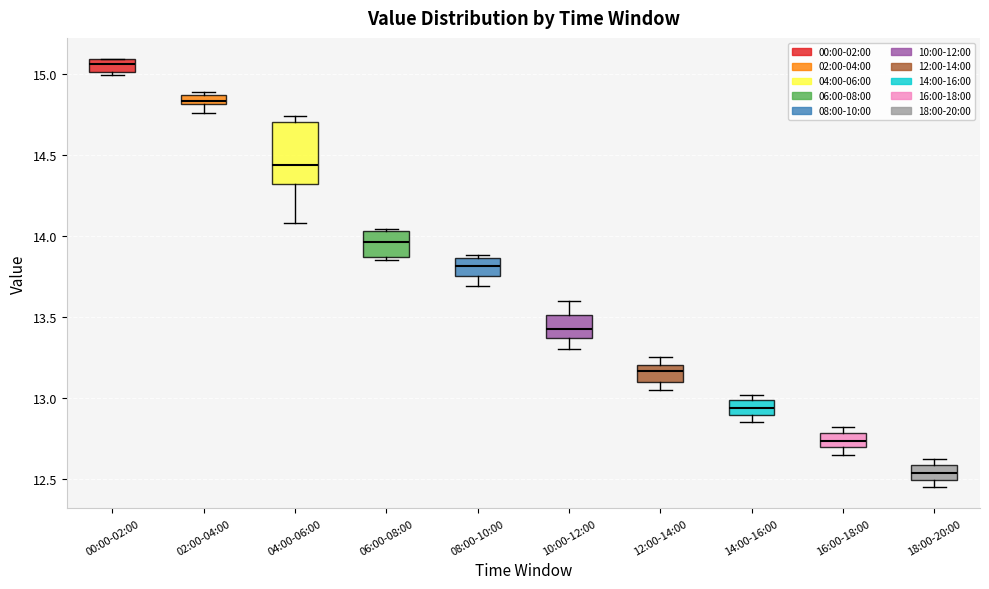

Where does the median line of the box for 12:00-14:00 sit on the y-axis? The values are not printed on the chart, so give them approximately, as read against the axis.

13.15